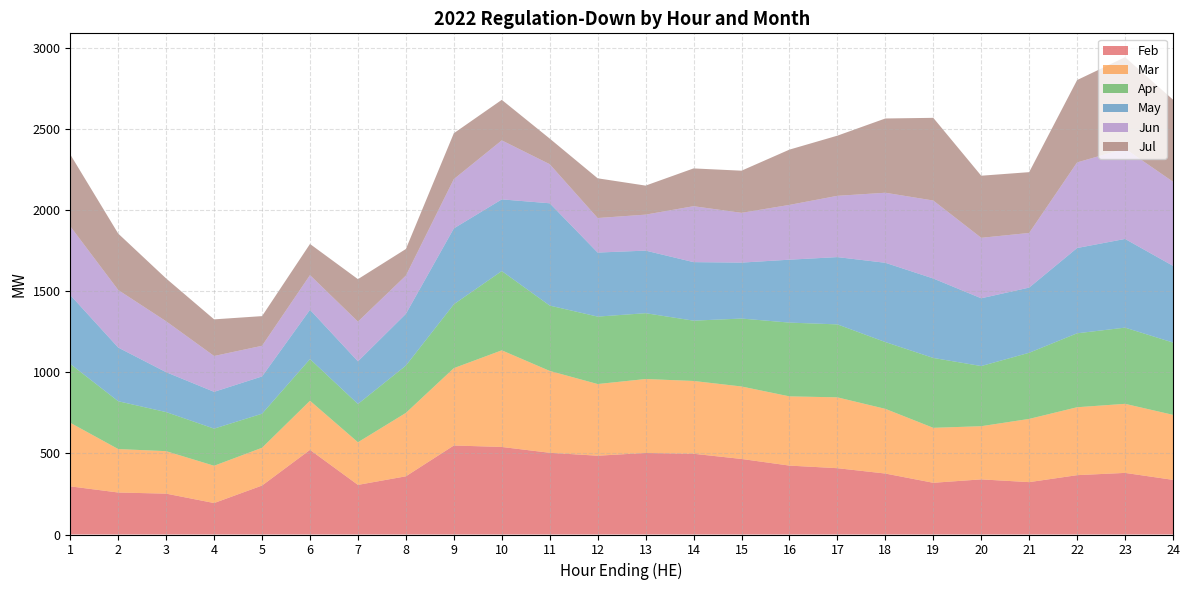

Reading left to right, list all the values displayed in this chart.

Feb: 297	259	252	194	302	522	306	359	549	540	504	486	503	498	466	425	409	376	319	340	323	366	380	337
Mar: 392	268	262	230	233	303	263	391	477	596	505	442	456	449	447	427	437	399	339	328	390	419	426	401
Apr: 363	295	241	229	210	257	236	292	394	489	403	416	406	372	419	455	450	412	431	371	408	456	470	446
May: 425	331	246	227	230	304	263	319	468	442	631	395	386	361	345	388	415	489	490	418	402	526	547	473
Jun: 424	355	314	221	189	214	245	236	304	364	241	213	222	345	307	338	378	432	481	373	337	528	557	519
Jul: 443	348	264	226	183	192	262	164	283	250	158	245	179	233	260	341	371	458	510	383	375	508	564	506